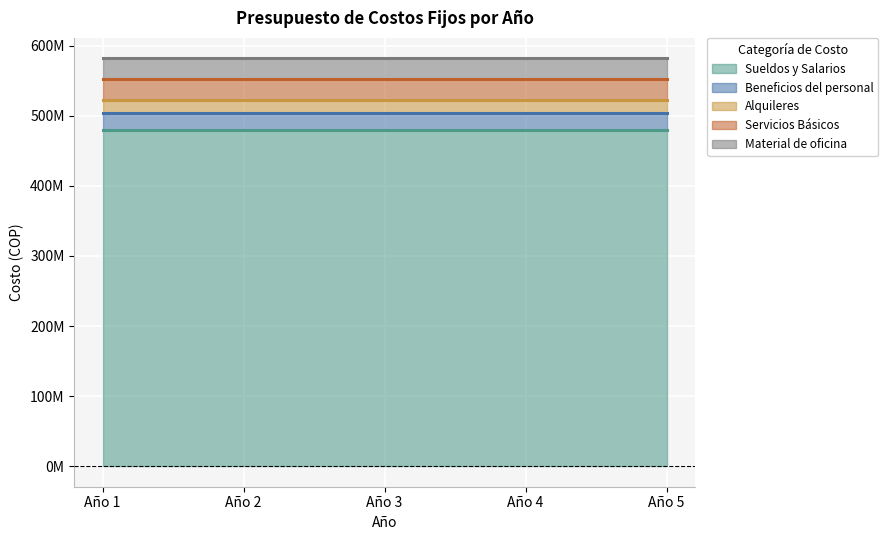

Reading right to left, list all the values displayed in this chart.

Sueldos y Salarios: 480000000	480000000	480000000	480000000	480000000
Beneficios del personal: 24000000	24000000	24000000	24000000	24000000
Alquileres: 18000000	18000000	18000000	18000000	18000000
Servicios Básicos: 30000000	30000000	30000000	30000000	30000000
Material de oficina: 30000000	30000000	30000000	30000000	30000000